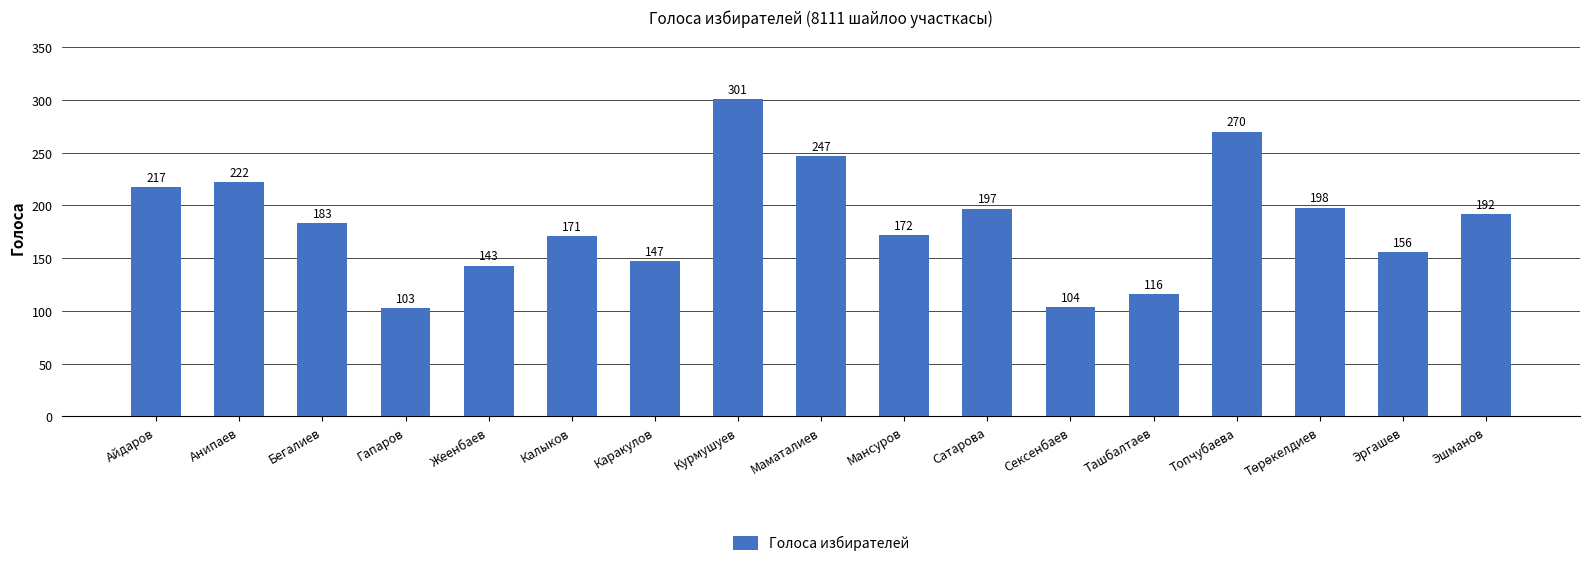

What is the label of the 8th bar from the left?

Курмушуев